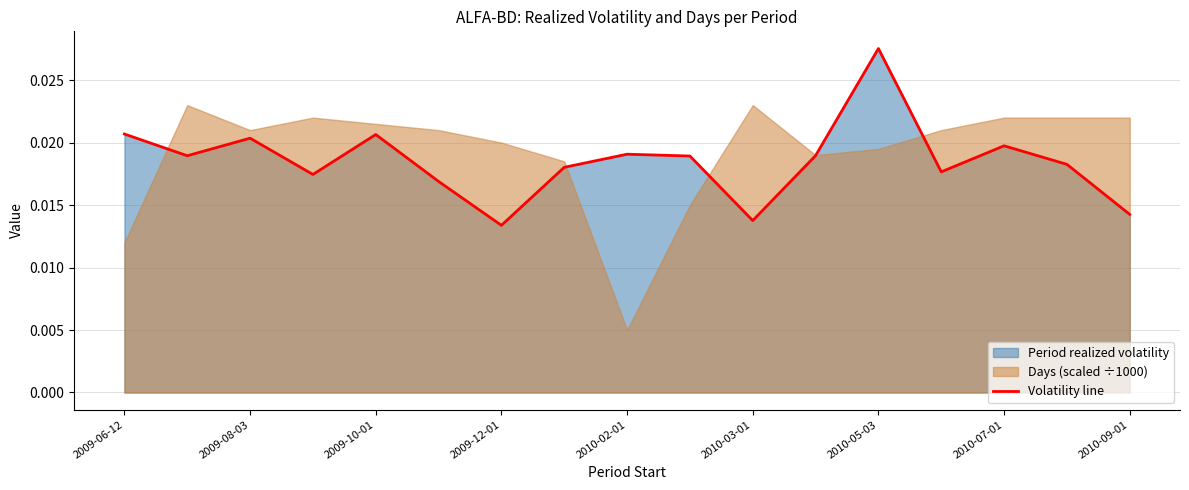

True or false: the data shows 0.0 at 9.

False